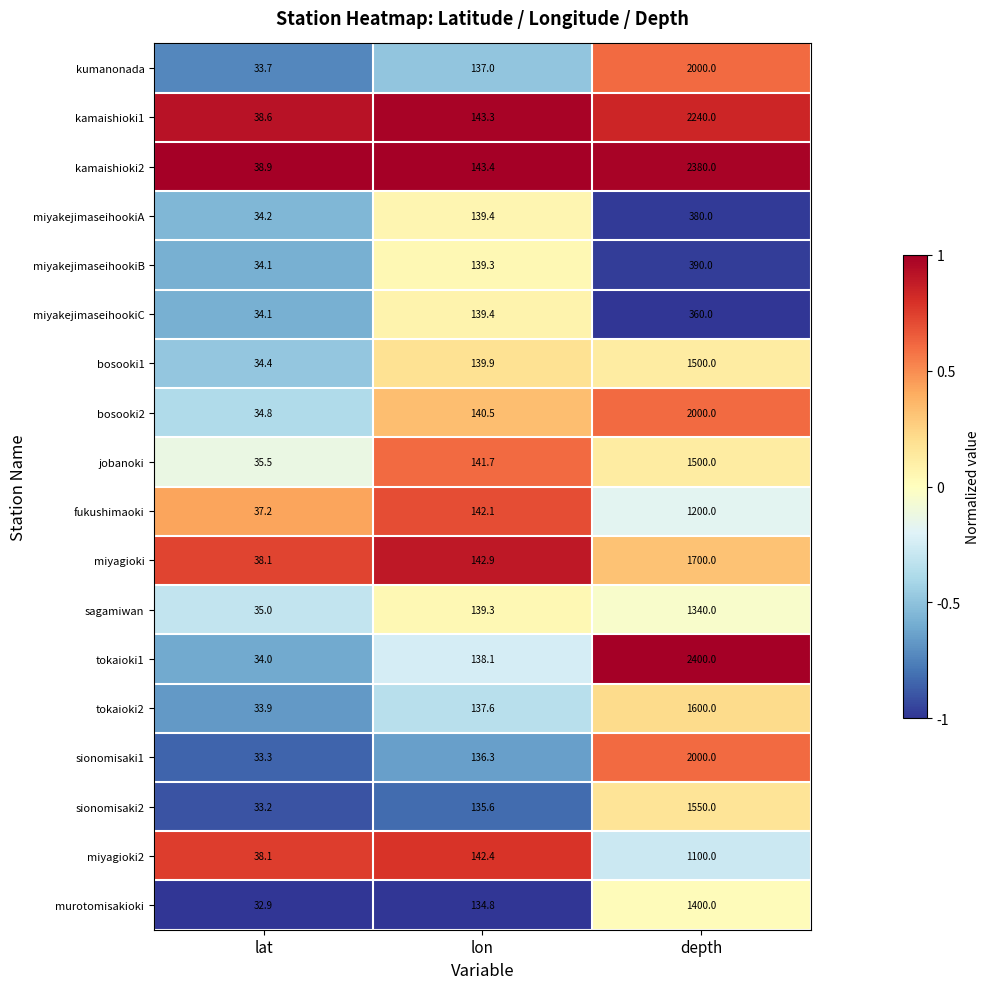

Rank the categories by sionomisaki2 value from lowest to highest.

lat, lon, depth